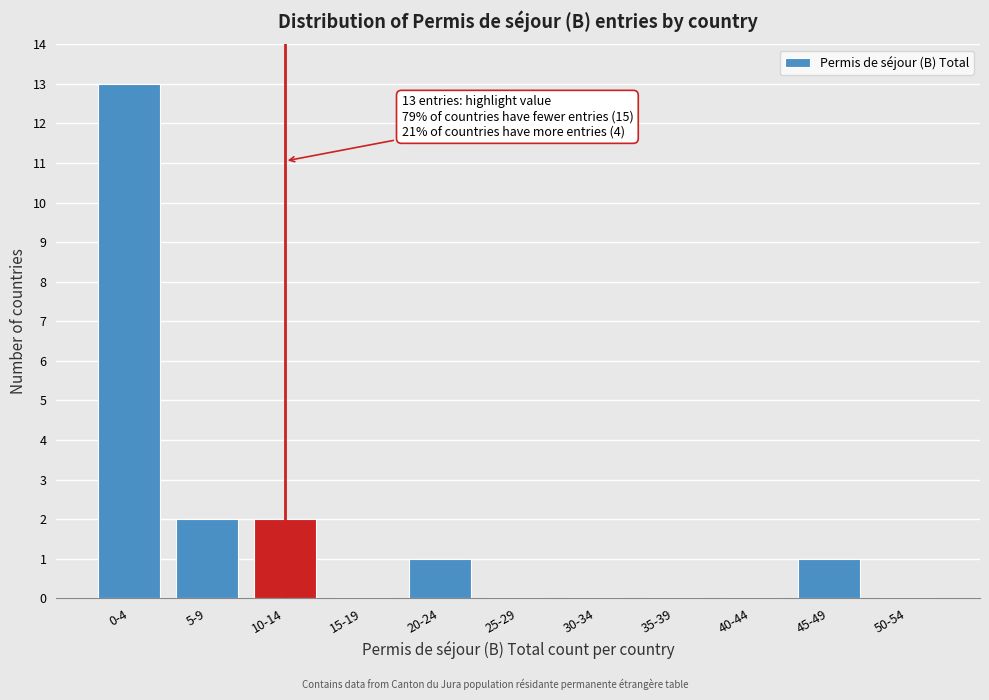

Reading left to right, transcribe all the data shown in this chart.

0-4=13	5-9=2	10-14=2	15-19=0	20-24=1	25-29=0	30-34=0	35-39=0	40-44=0	45-49=1	50-54=0